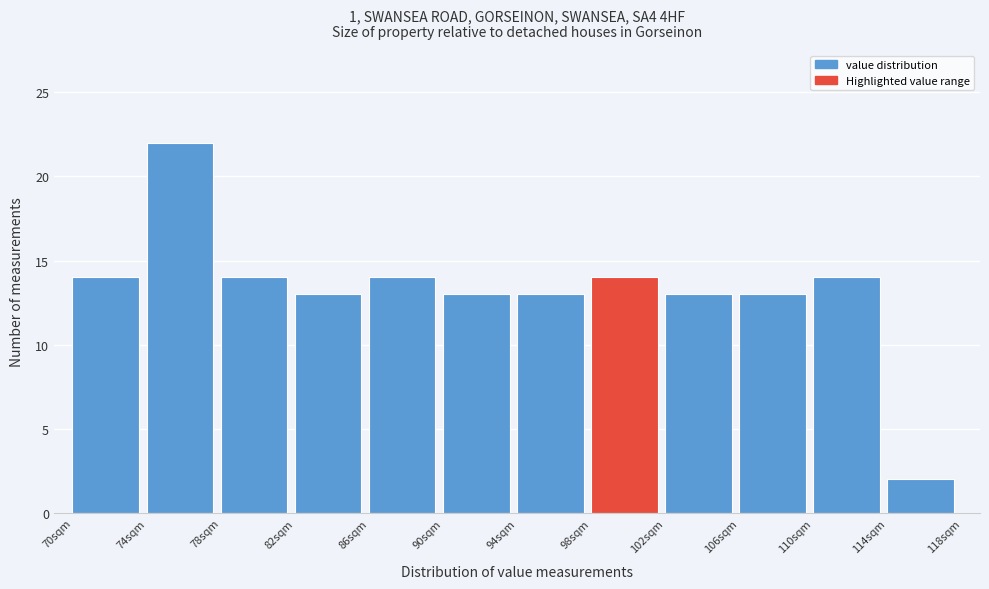

Which range on the x-axis has the tallest bar?

74 to 78